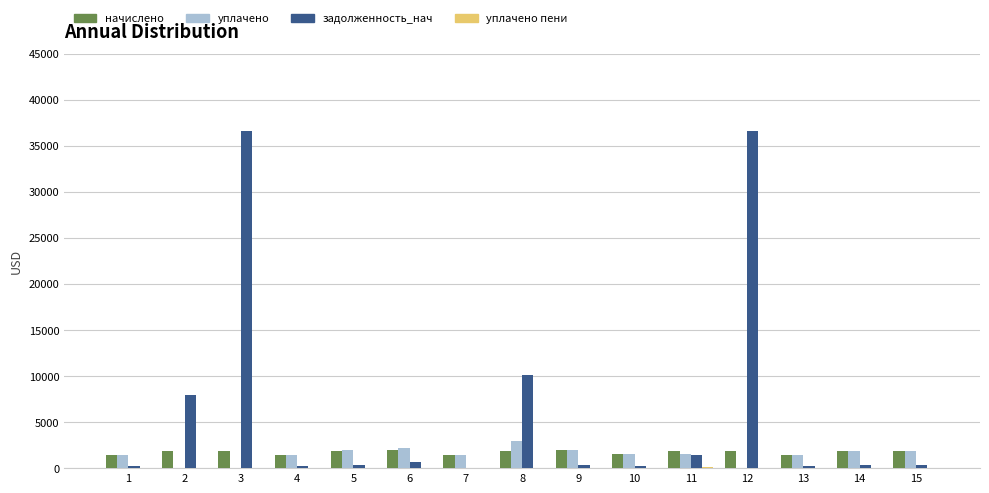

Between 2 and 12, which series saw the biggest shift?

задолженность_нач